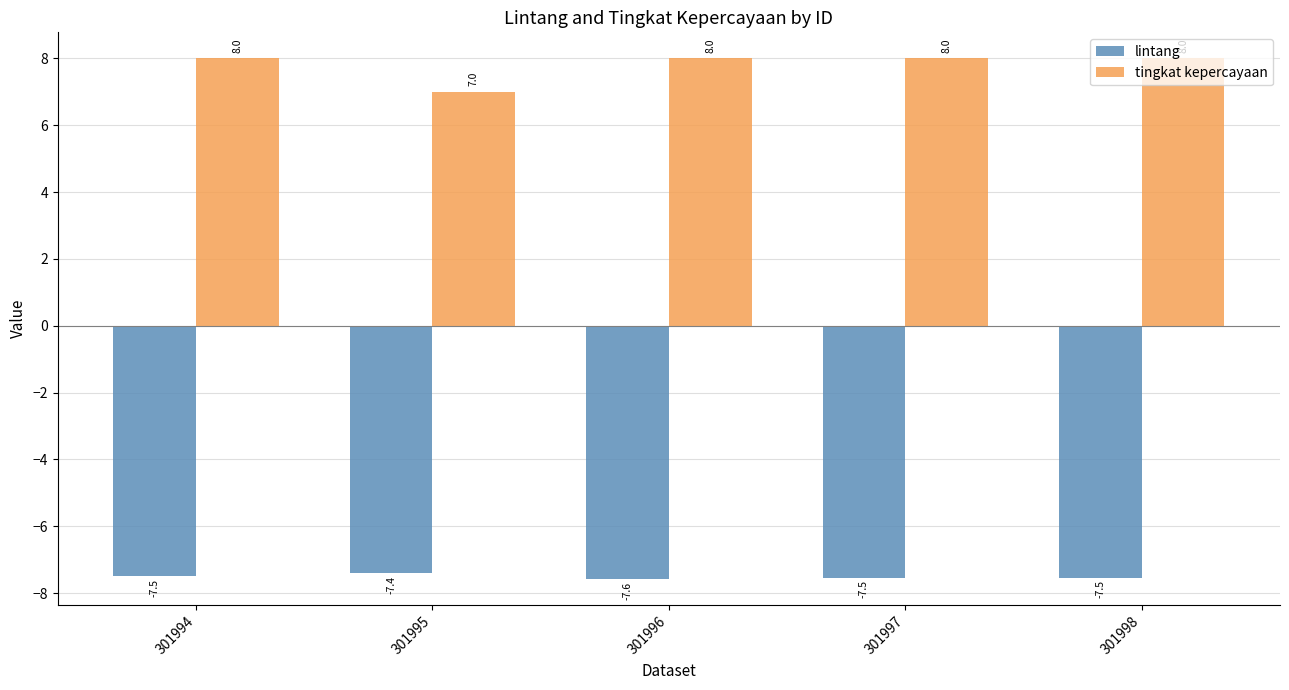

What is the sum of all tingkat kepercayaan values?

39.0